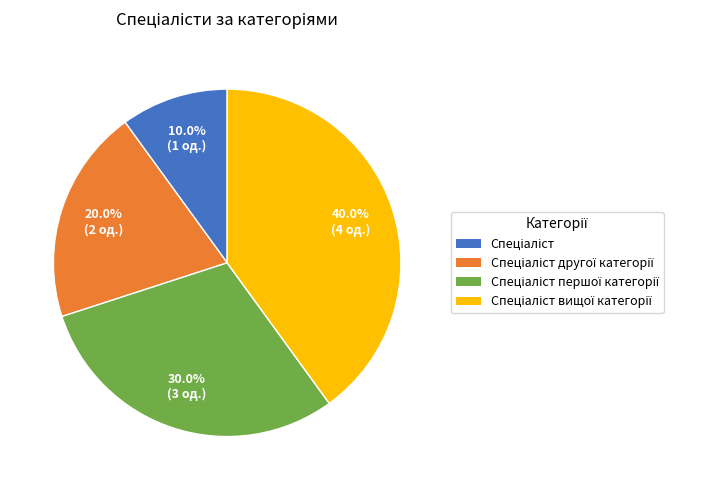

Is there a majority slice in this chart?

No